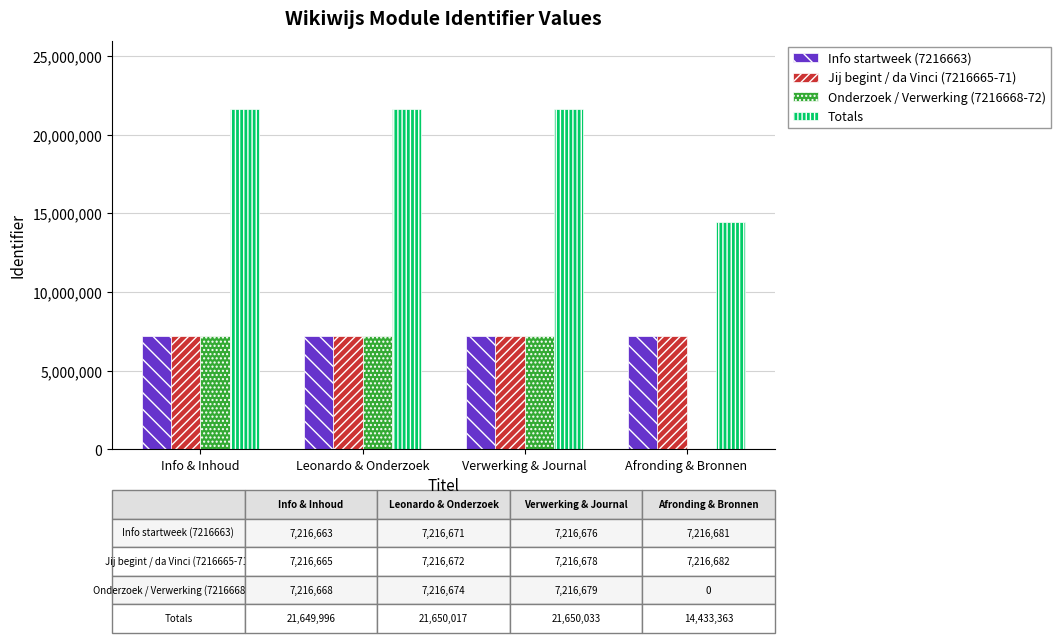

Which series has the largest range (max minus min)?

Onderzoek / Verwerking (7216668-72)